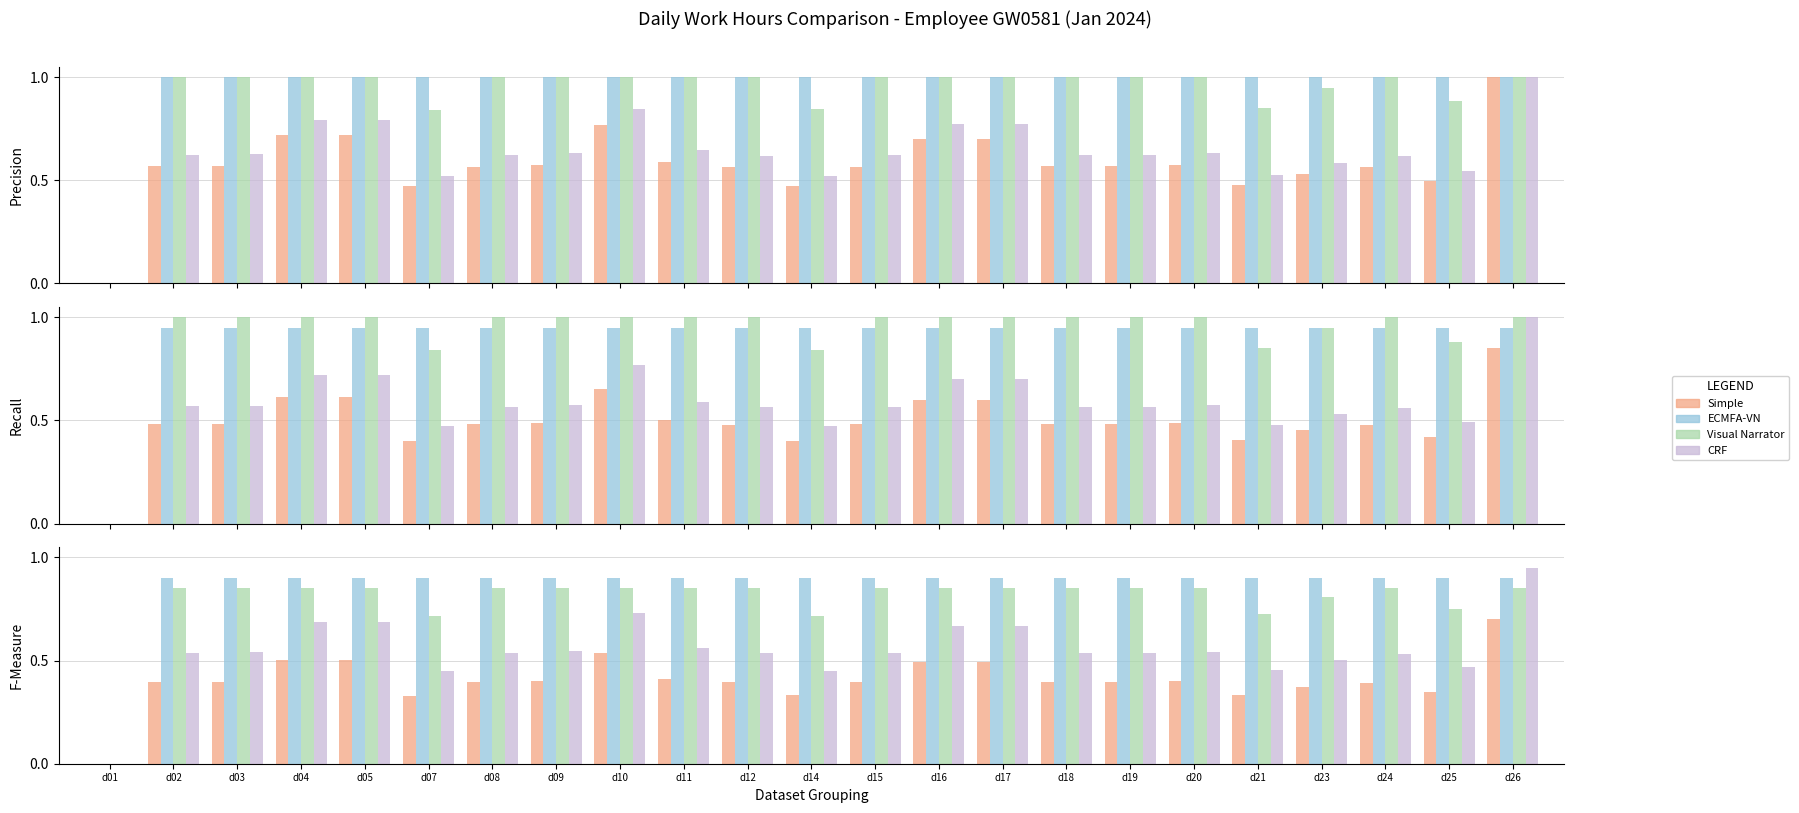

The value of Simple at d07 is 0.3. True or false?

True